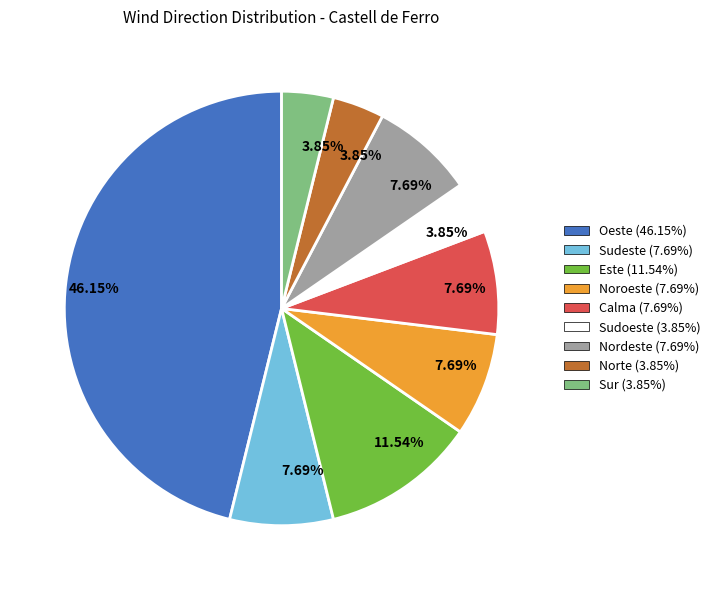

Is there any slice that represents more than half of the pie?

No